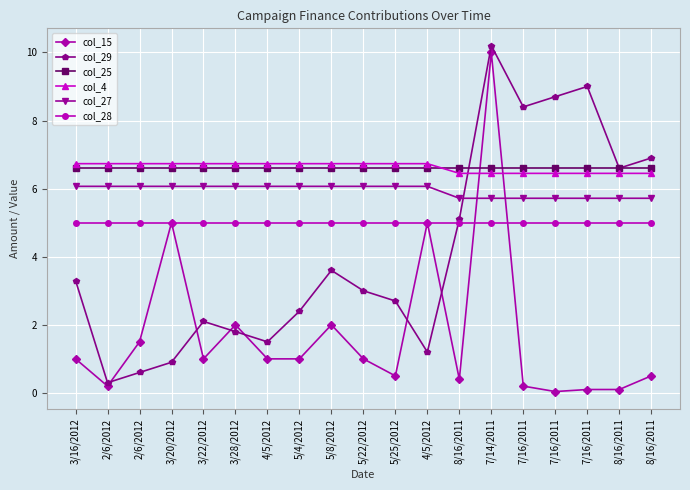

Count the number of data series in this chart.

6